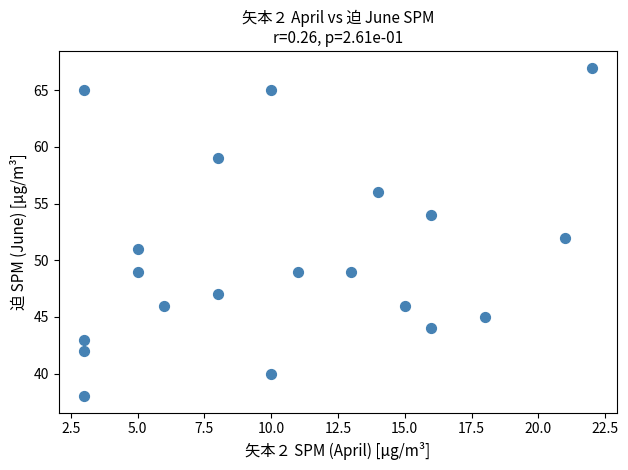

What is the range of X values (max minus min)?

19